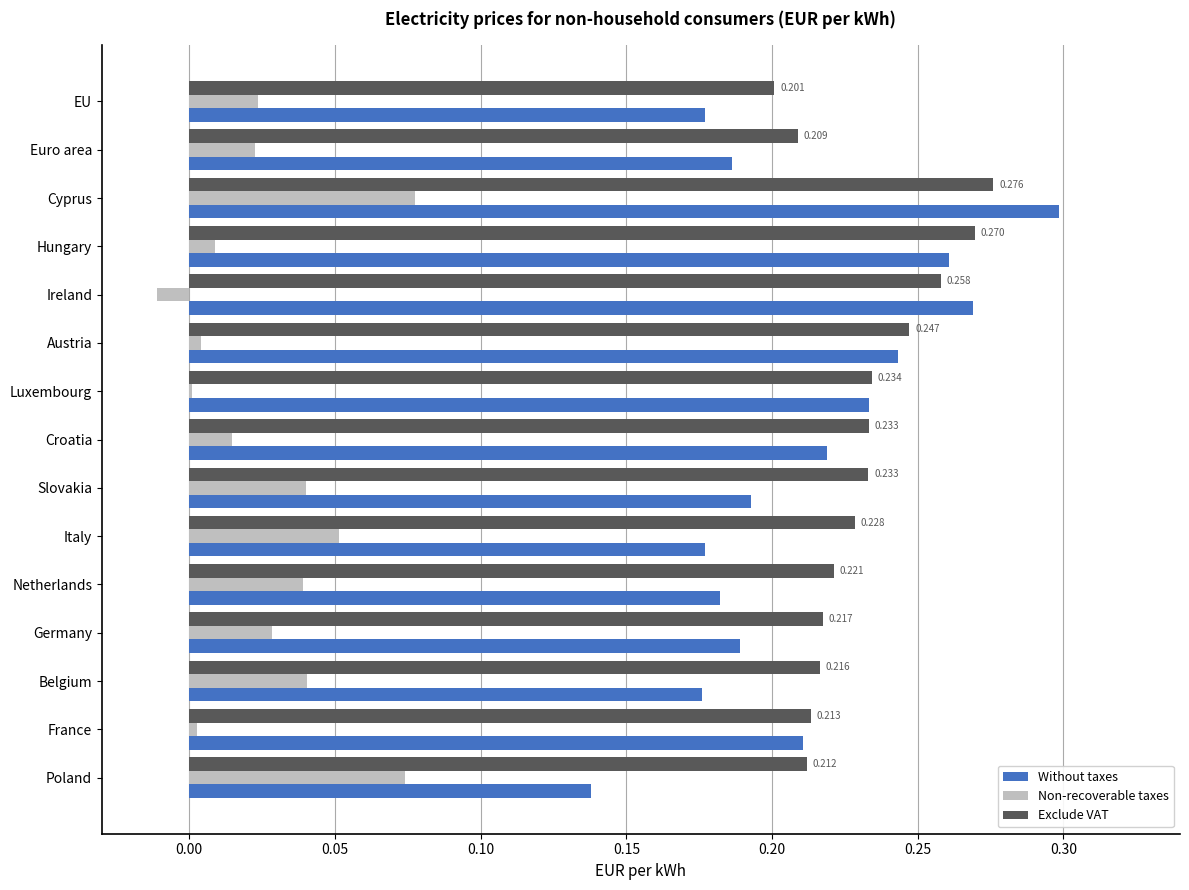

How many series are shown in this chart?

3